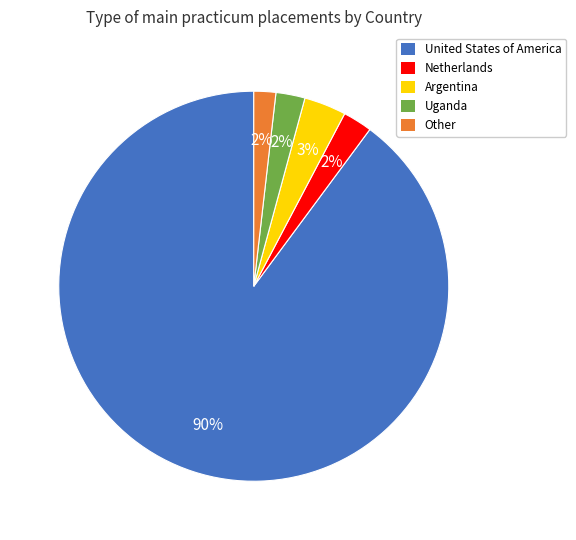

To the nearest percent, what is the average slice percentage?

20%